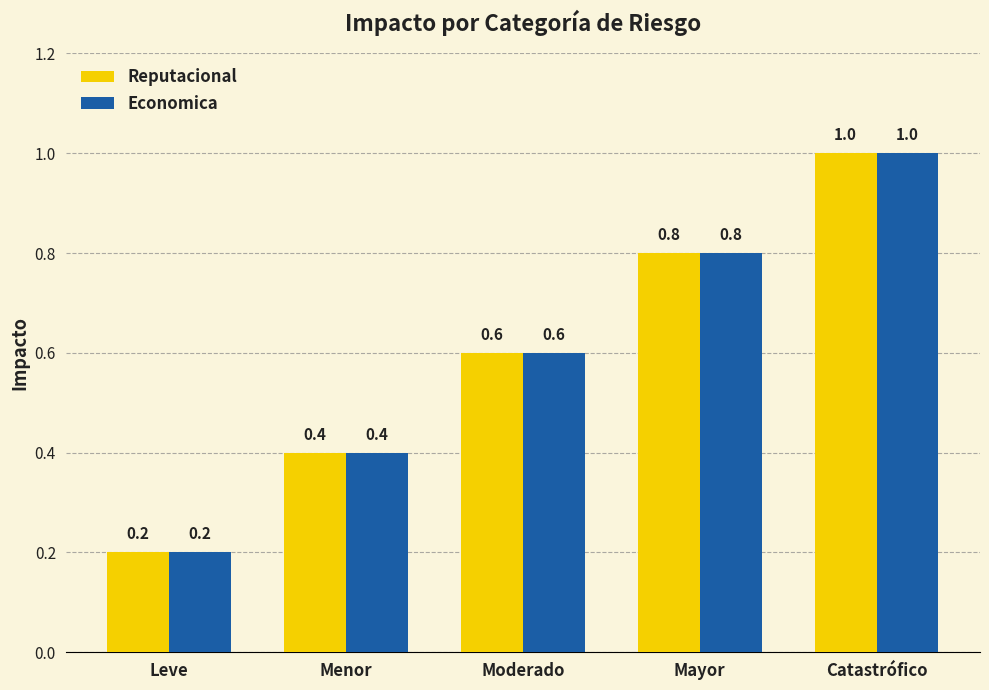

Are the bars grouped side by side (vs. stacked)?

Yes